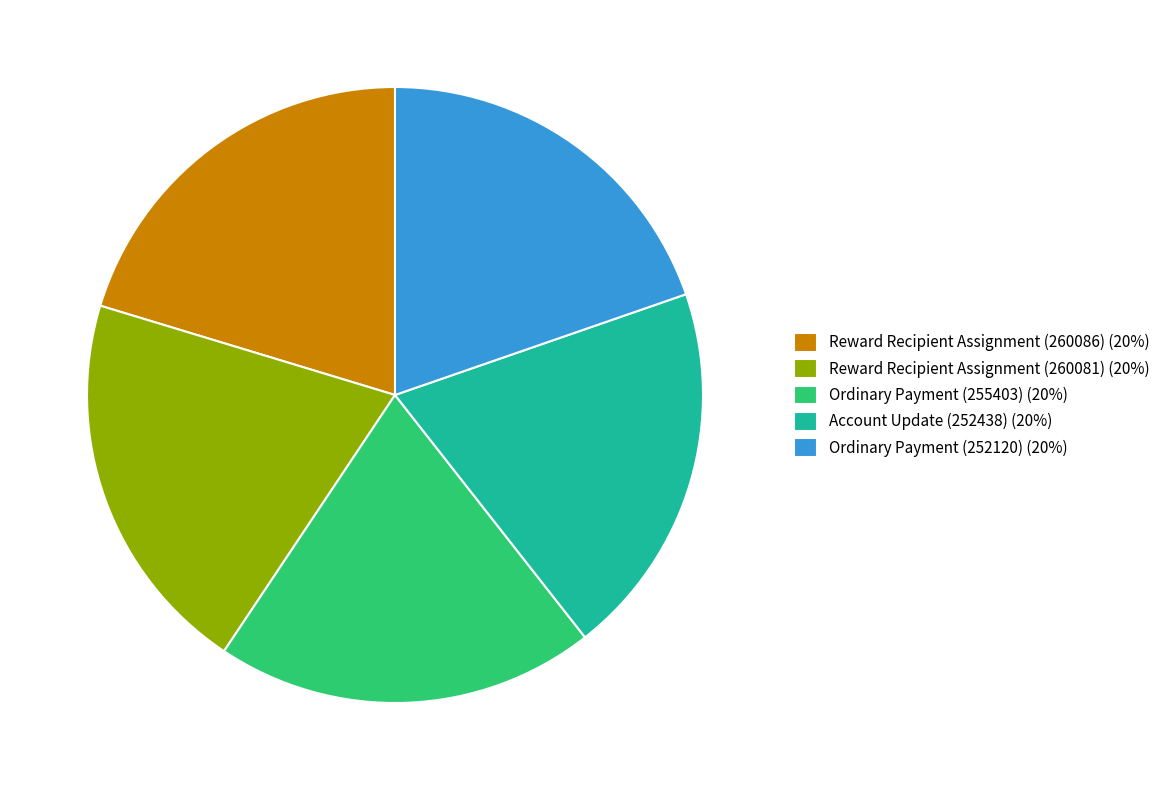

Is the sum of Ordinary Payment (255403) (20%) and Reward Recipient Assignment (260081) (20%) greater than half?

No